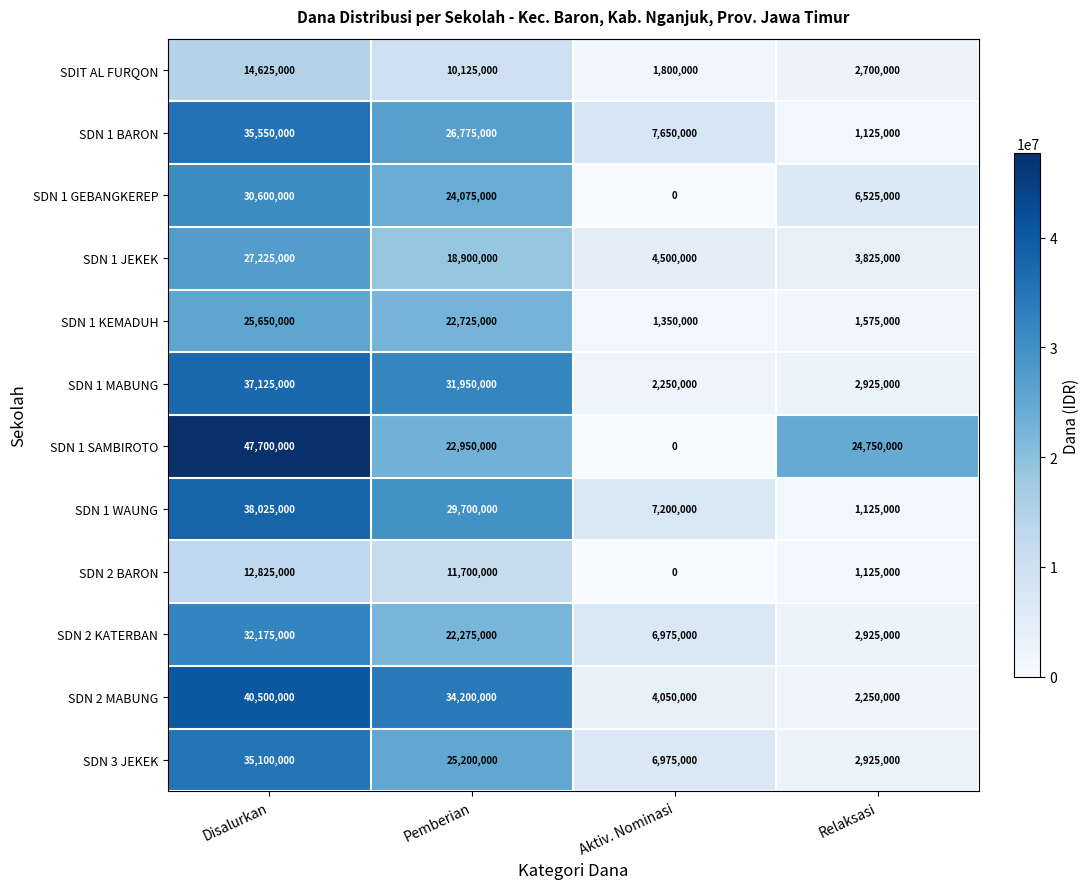

Which series changed the most between Disalurkan and Aktiv. Nominasi?

SDN 1 SAMBIROTO